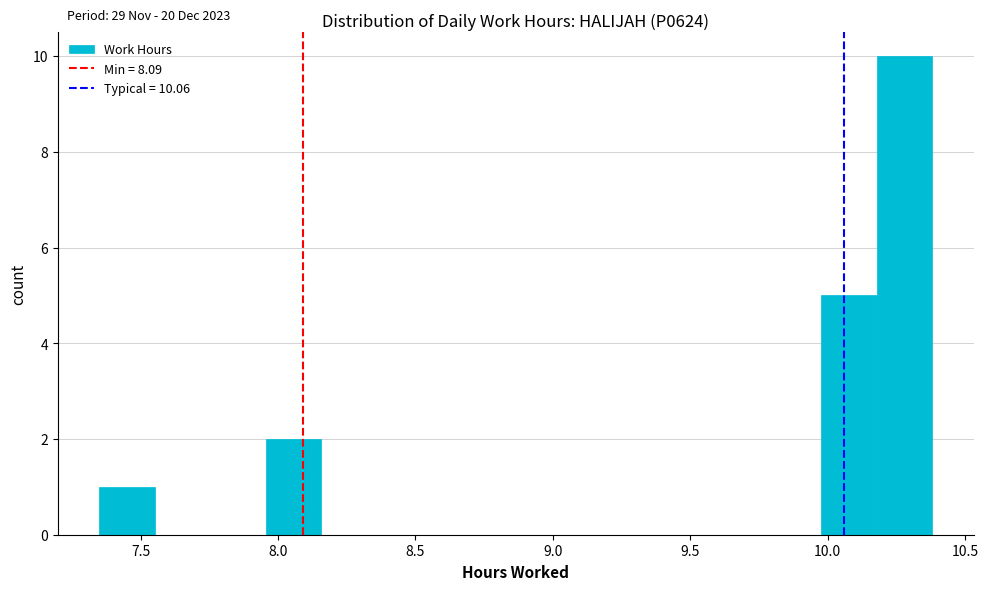

Over which range of the x-axis is the bar tallest?

10.20 to 10.40